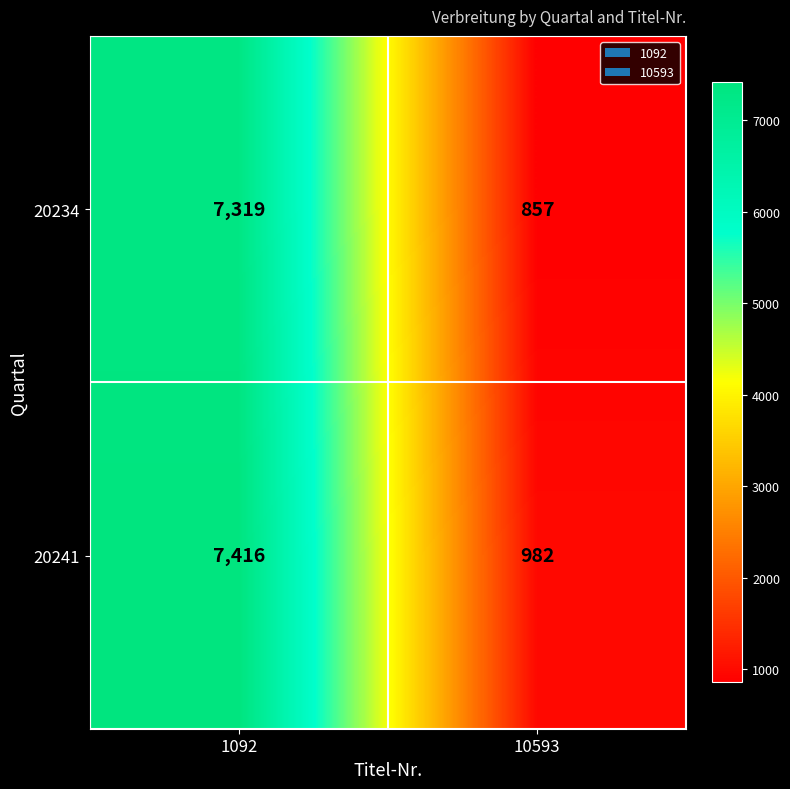

Rank the series by their maximum value, from lowest to highest.

20234, 20241